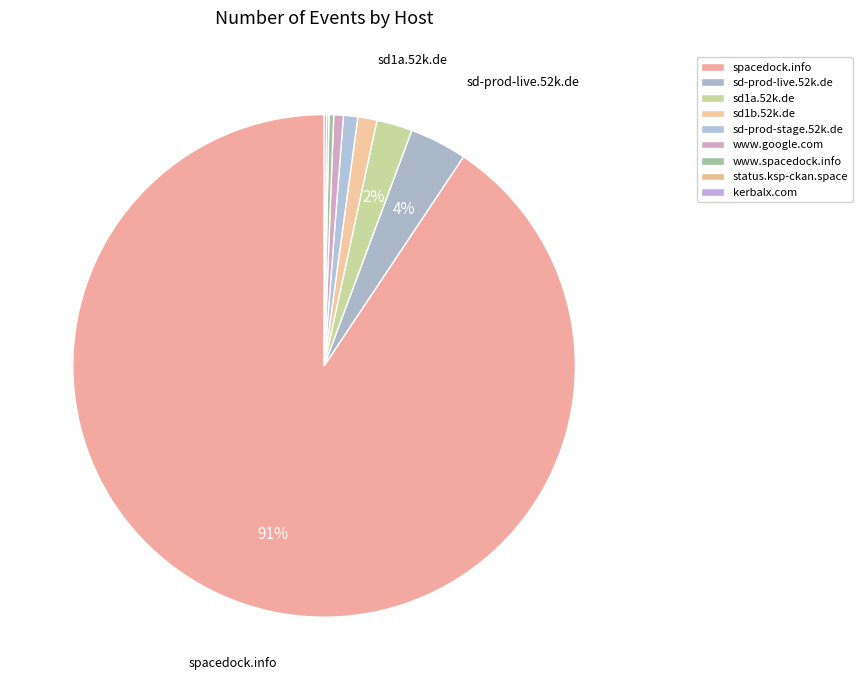

Is it true that sd1b.52k.de is 15% of the pie?

False